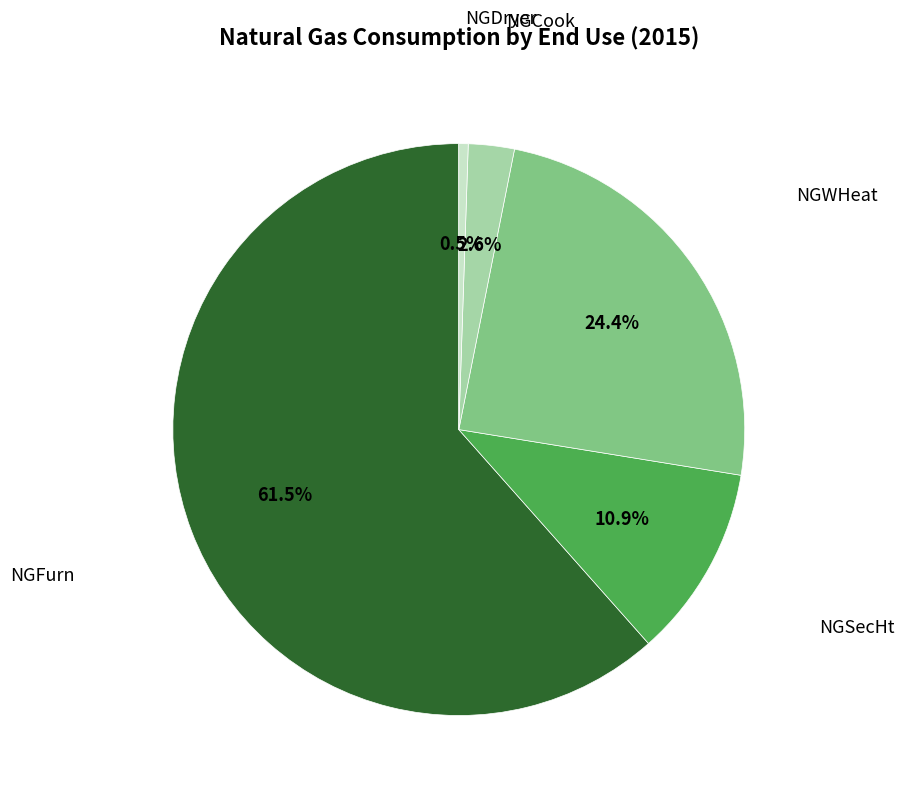

Does any single category account for the majority?

Yes